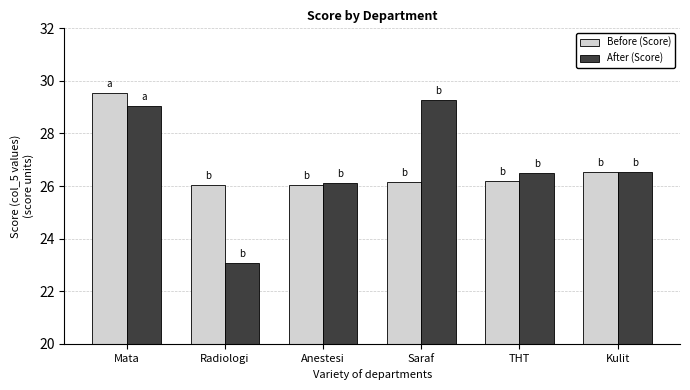

Rank the series by their maximum value, from highest to lowest.

Before (Score), After (Score)